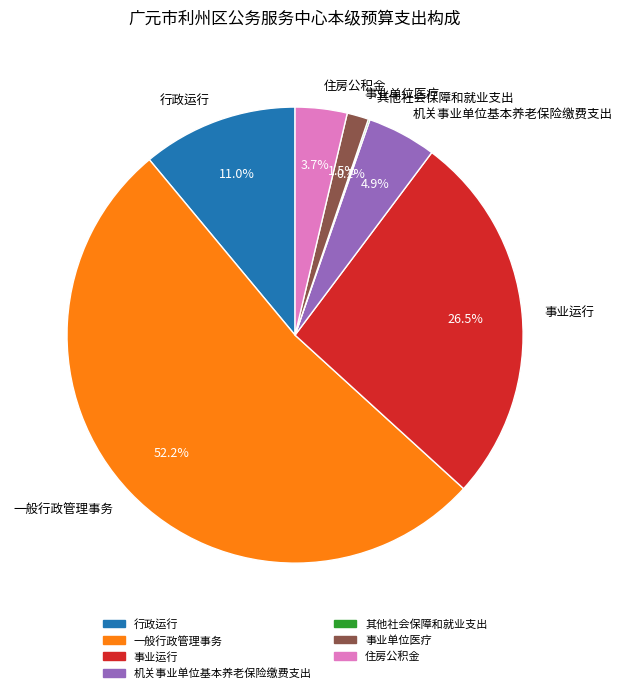

What is the largest slice in the pie chart?

一般行政管理事务